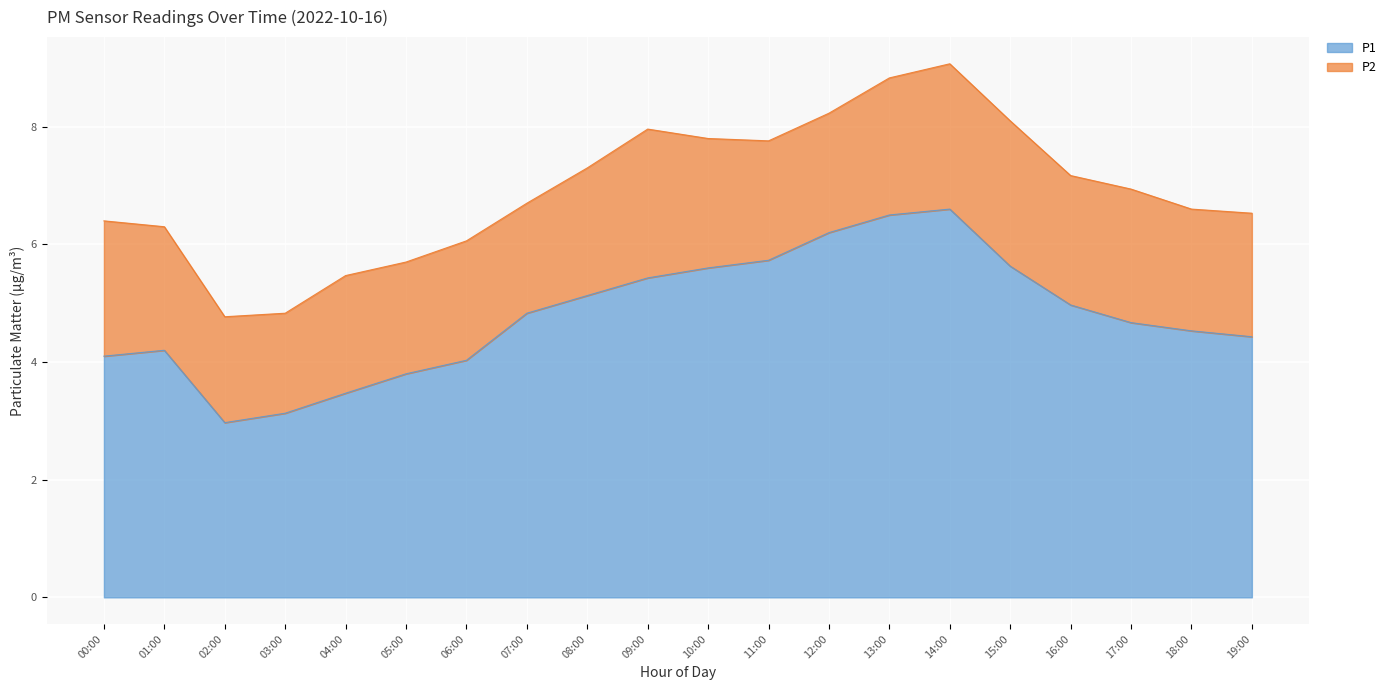

True or false: there are more than 1 points higher than both neighbors.

True